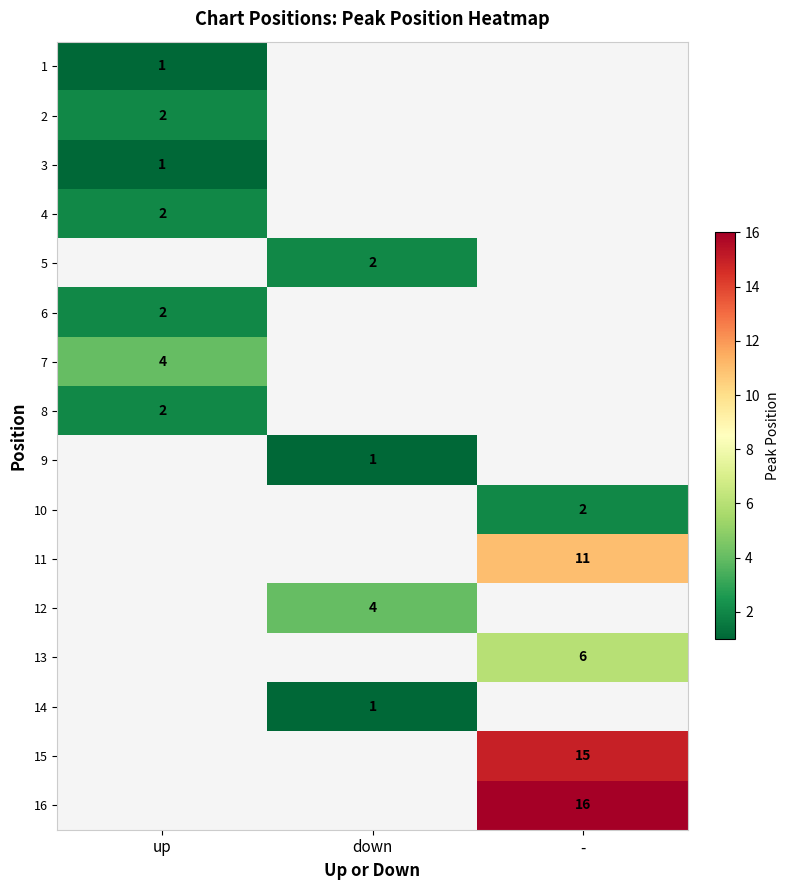

Is the value of 8 at up greater than the value of 1 at up?

Yes